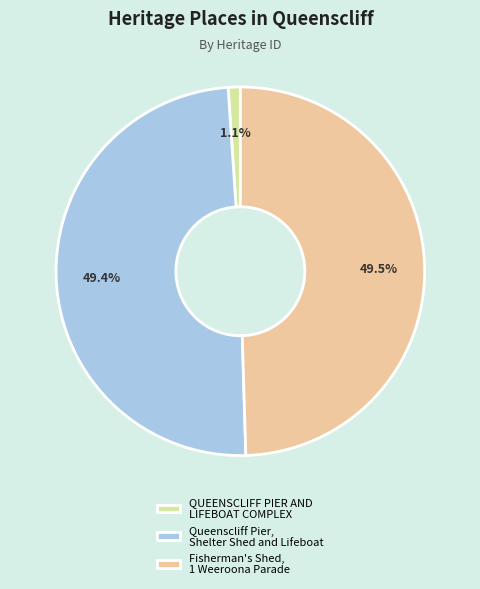

Is there any slice that represents more than half of the pie?

No